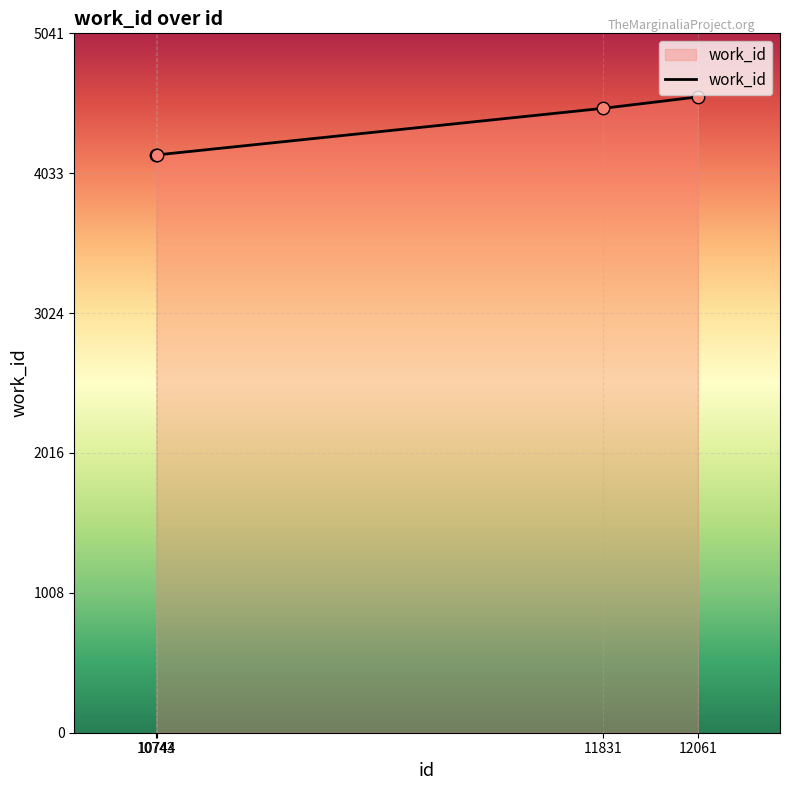

What is the change in value from 10744 to 11831?

+336